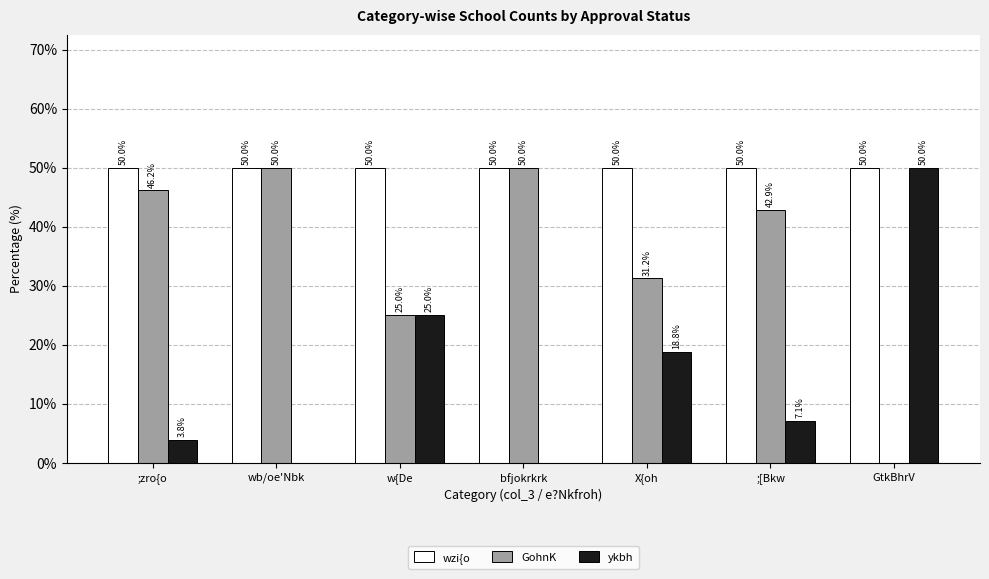

What is the difference between the ykbh values at w{De and GtkBhrV?

25.0